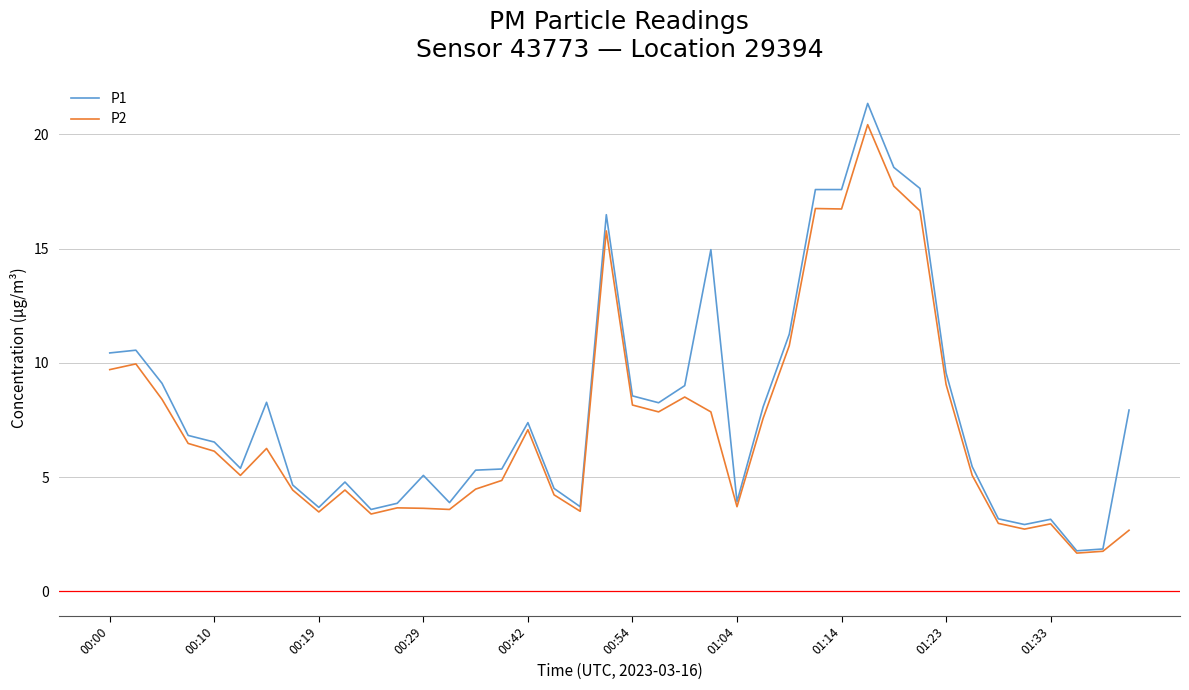

What is the lowest value of the P2 series?

1.7